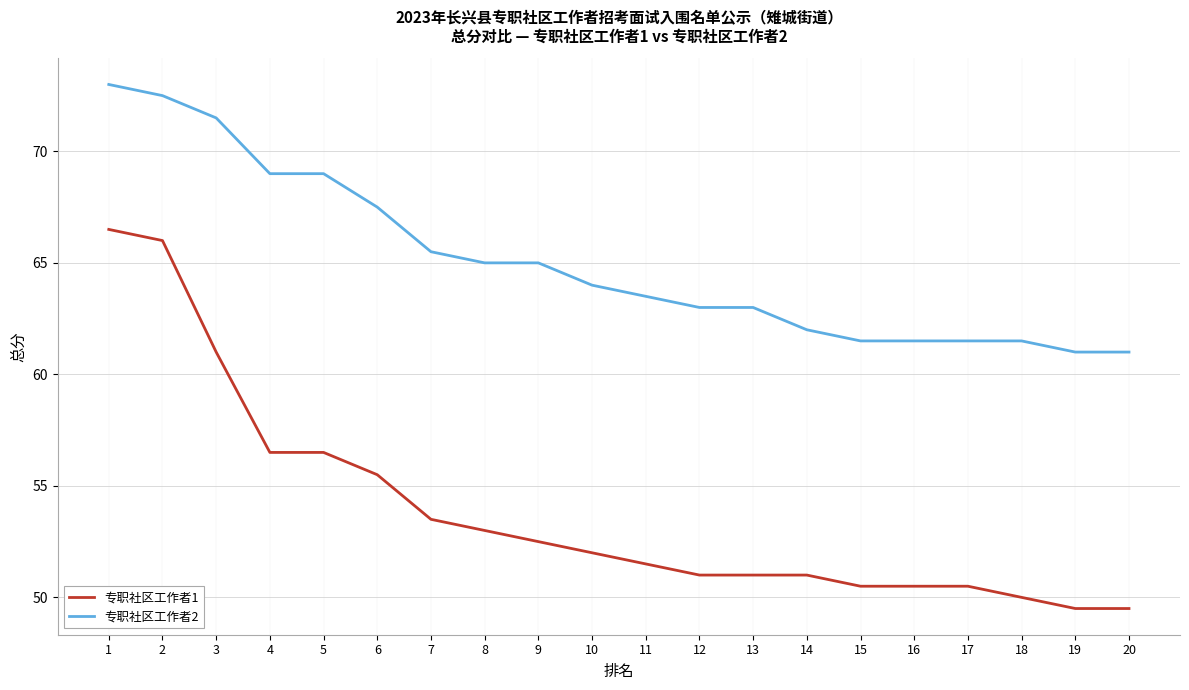

What is the difference between the highest and lowest values at 12?

12.0